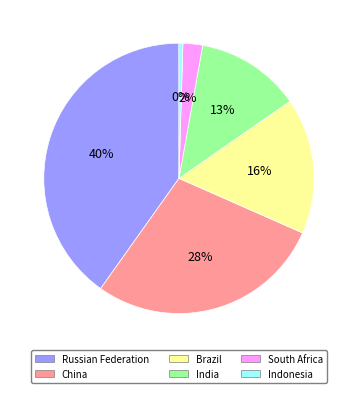

Between South Africa and India, which is larger?

India